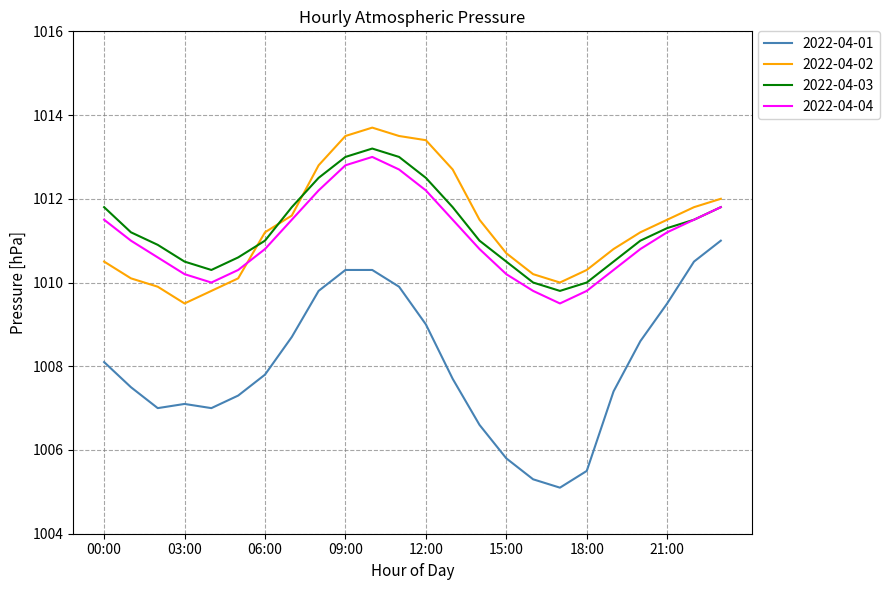

What is the smallest value displayed?

1005.1